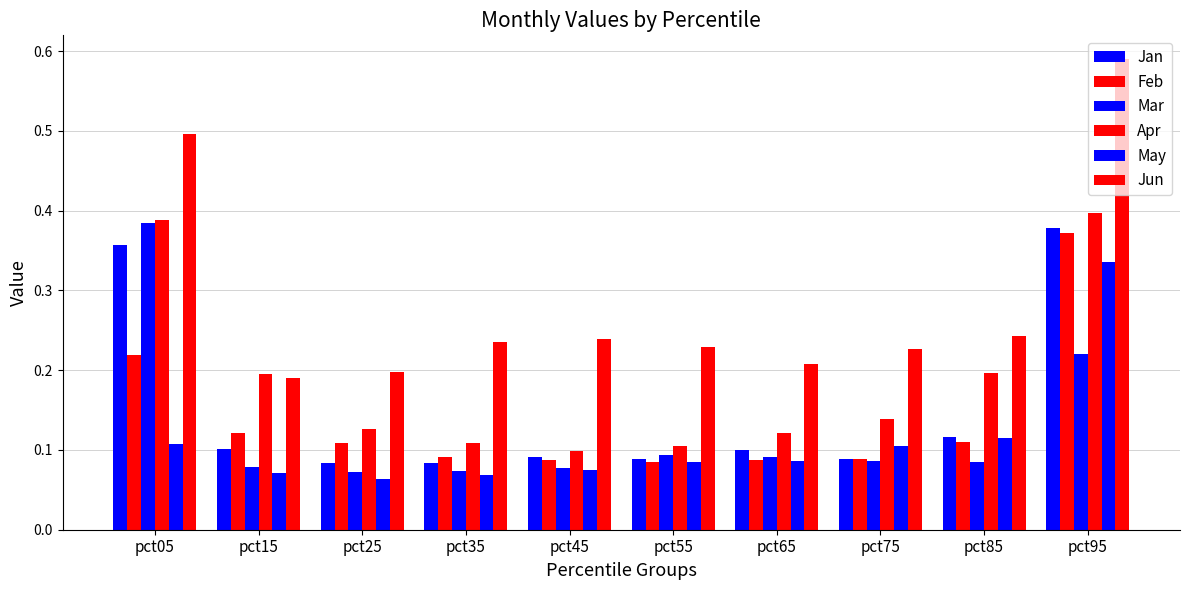

At which label does Mar reach its peak?

pct05